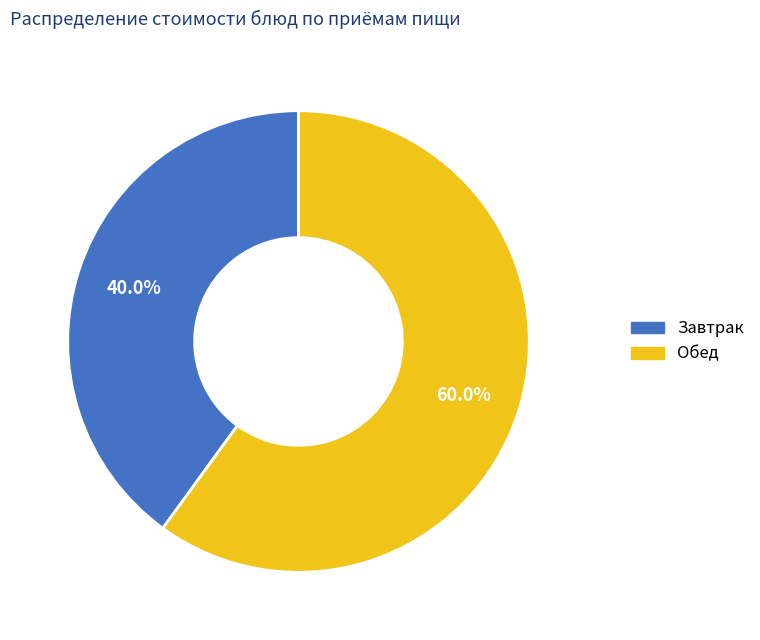

Is there a majority slice in this chart?

Yes